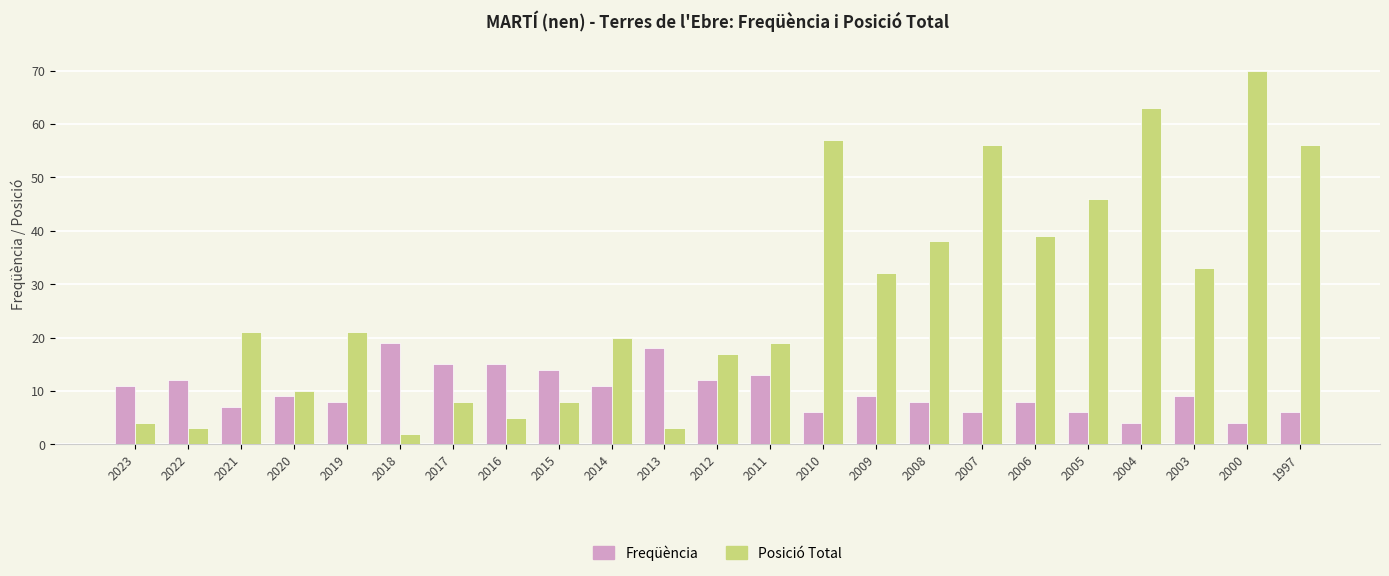

What is the approximate value of Freqüència at 2016?

15